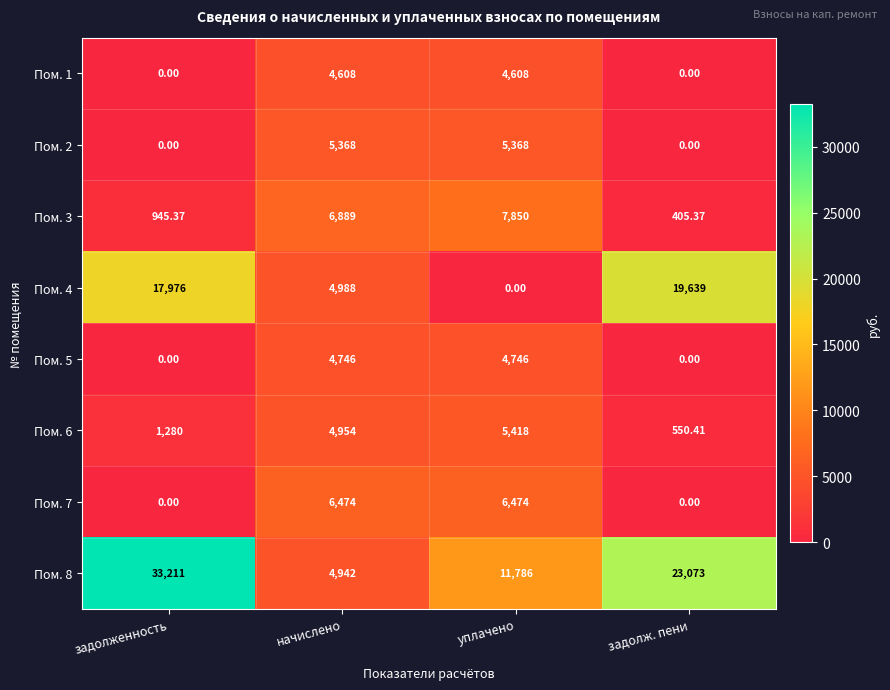

What is the difference between the highest and lowest values at уплачено?

11786.0